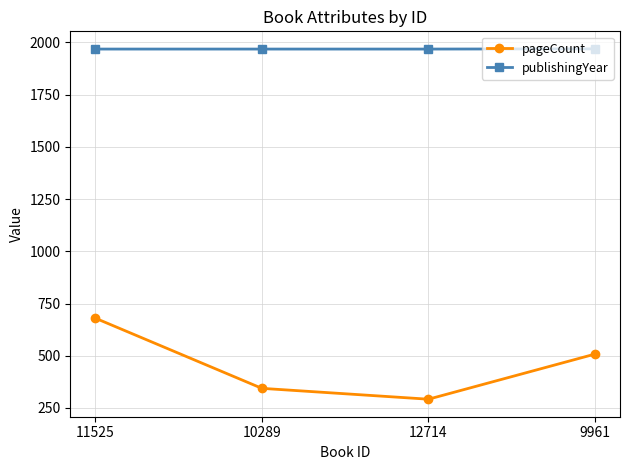

Which label corresponds to the smallest value in the chart?

12714